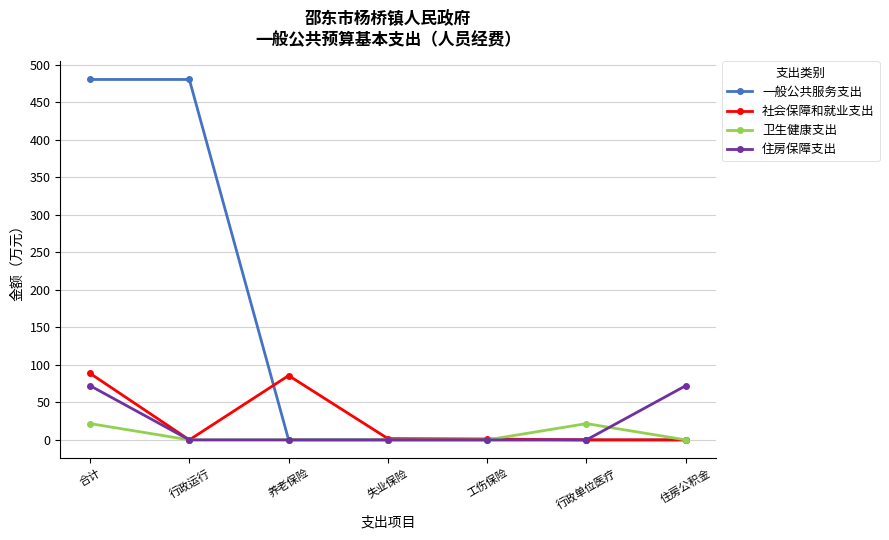

The value of 住房保障支出 at 养老保险 is 0.0. True or false?

True